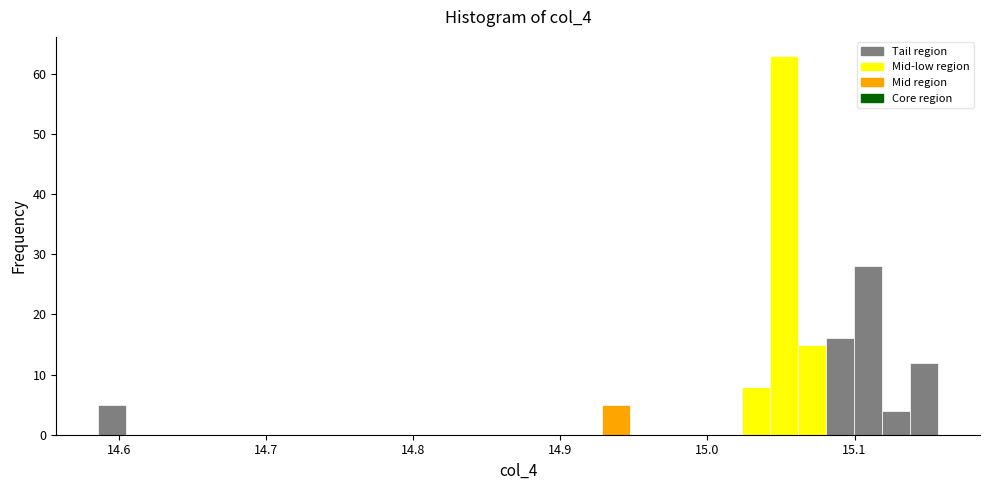

Around what value on the x-axis is the tallest bar? Give the approximate position of its centre, as read against the axis.

15.05